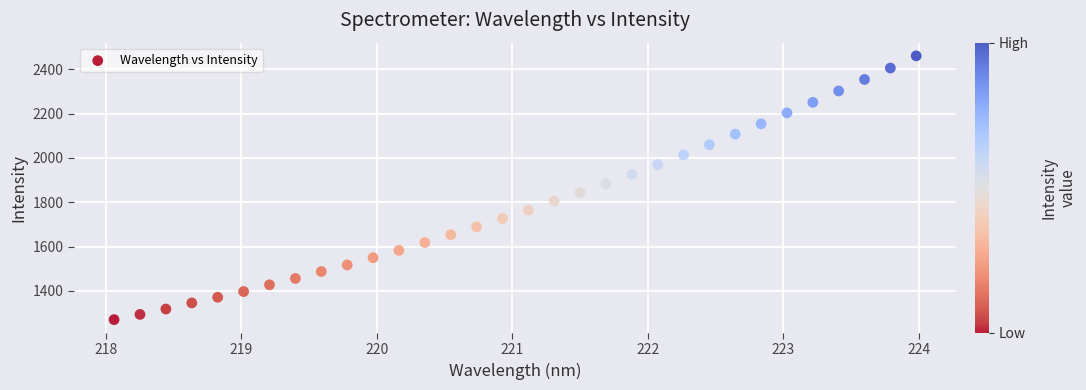

What is the range of Y values (max minus min)?

1190.6